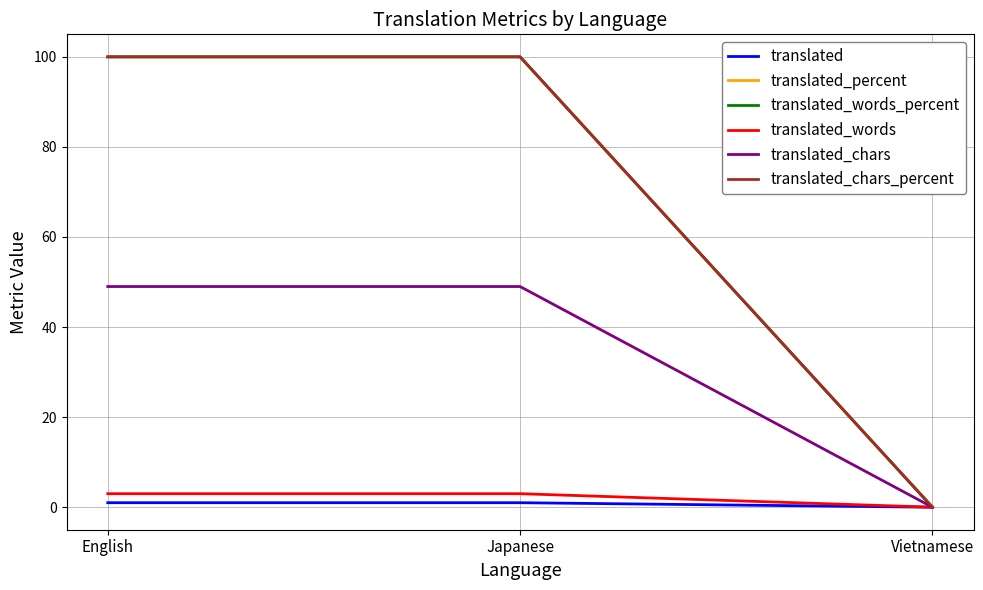

How many lines are shown in the chart?

6